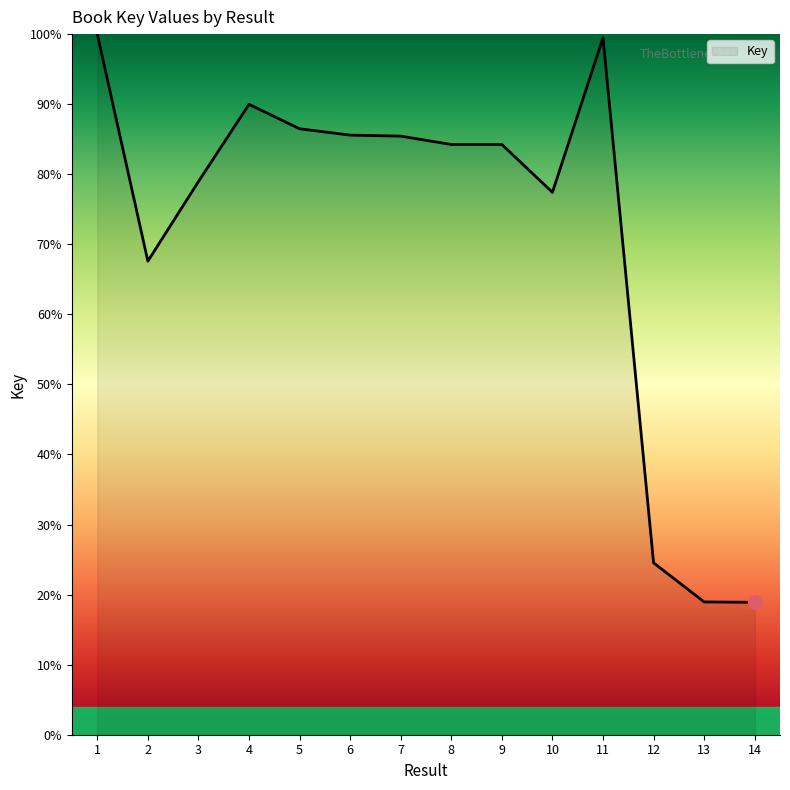

Approximately how many times larger is the value at 11 compared to 2?

1.5